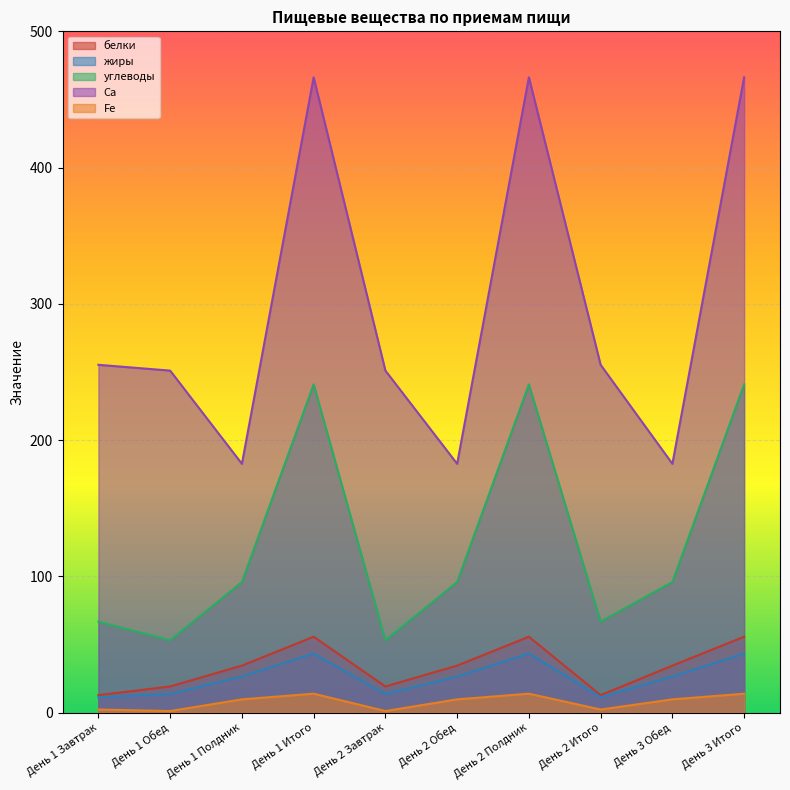

Which label corresponds to the smallest value in the chart?

День 1 Обед